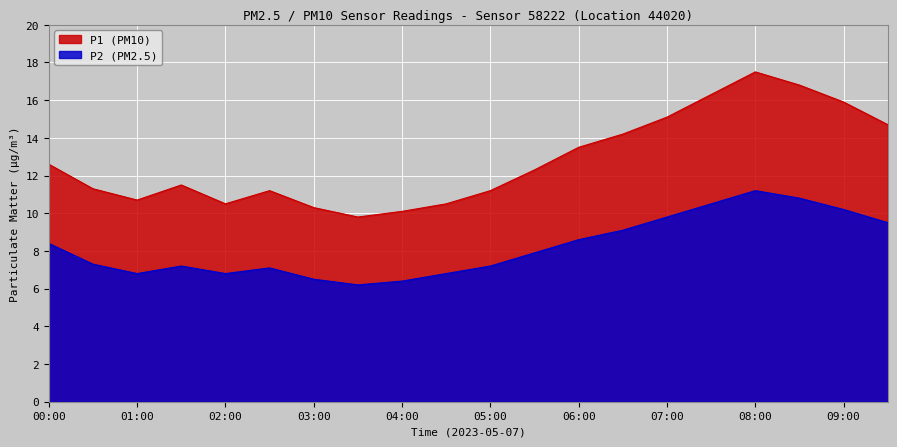

Reading right to left, extract all data points from this chart.

P1: 09:30=14.7	09:00=15.9	08:30=16.8	08:00=17.5	07:30=16.3	07:00=15.1	06:30=14.2	06:00=13.5	05:30=12.3	05:00=11.2	04:30=10.5	04:00=10.1	03:30=9.8	03:00=10.3	02:30=11.2	02:00=10.5	01:30=11.5	01:00=10.7	00:30=11.3	00:00=12.6
P2: 09:30=9.5	09:00=10.2	08:30=10.8	08:00=11.2	07:30=10.5	07:00=9.8	06:30=9.1	06:00=8.6	05:30=7.9	05:00=7.2	04:30=6.8	04:00=6.4	03:30=6.2	03:00=6.5	02:30=7.1	02:00=6.8	01:30=7.2	01:00=6.8	00:30=7.3	00:00=8.4